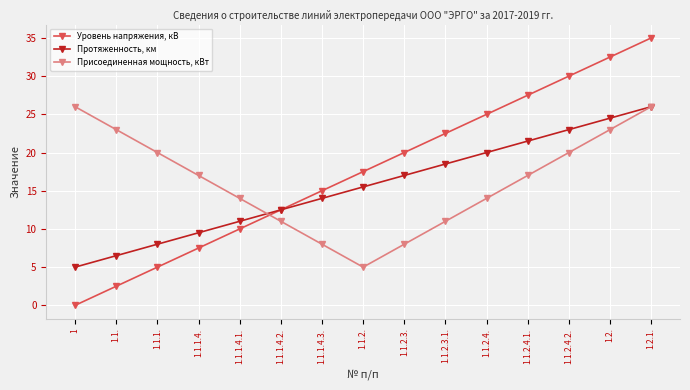

Does the chart have visible grid lines?

Yes